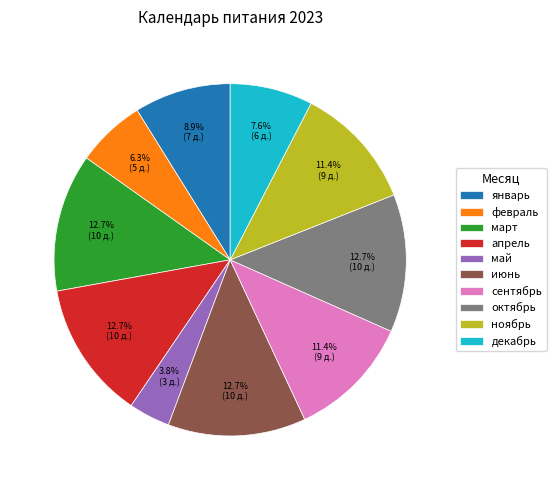

How much of the chart is everything except апрель?

87.3%